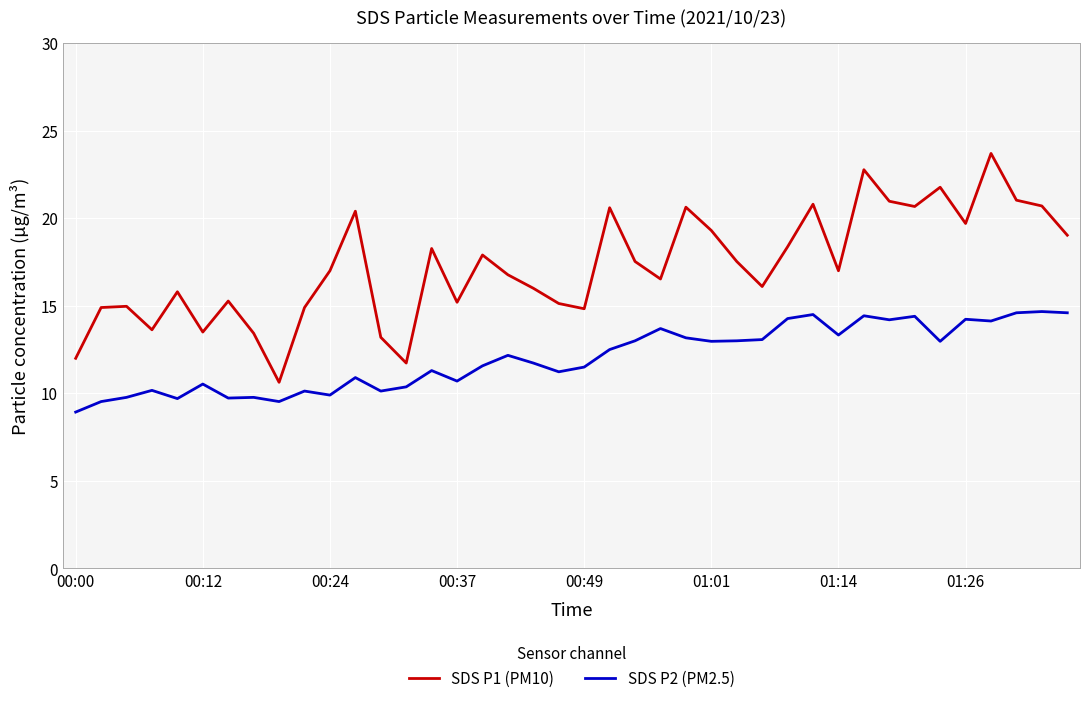

What is the difference between the maximum and minimum values in the SDS P1 (PM10) series?

13.1